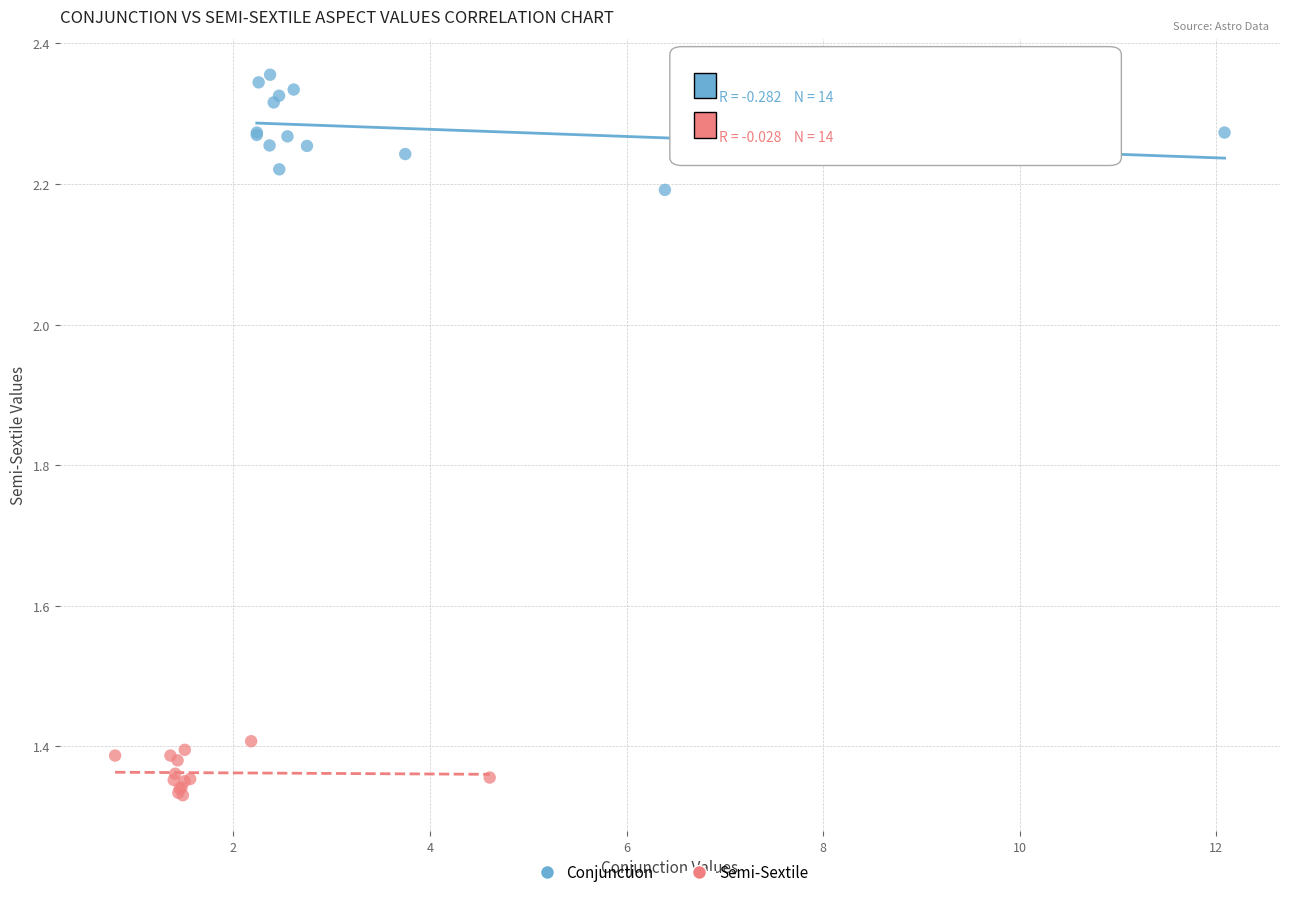

Which series has the largest Y range (max minus min)?

Conjunction